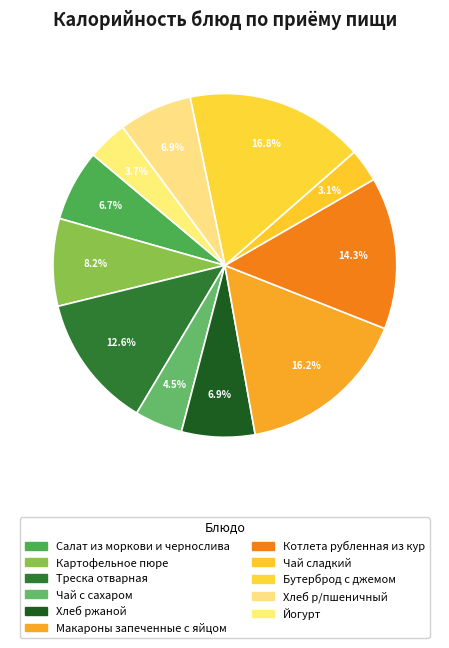

Combined, do Салат из моркови и чернослива and Чай с сахаром account for over 50%?

No